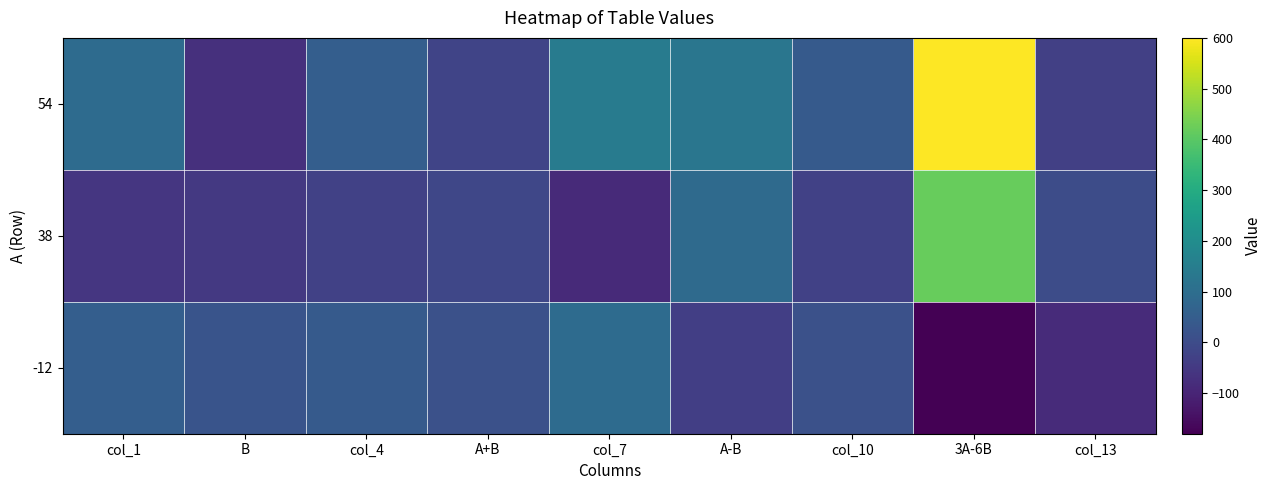

Reading left to right, list all the values displayed in this chart.

54: col_1=93	B=-73	col_4=52	A+B=-19	col_7=145	A-B=127	col_10=41	3A-6B=600	col_13=-33
38: col_1=-58	B=-51	col_4=-29	A+B=-13	col_7=-87	A-B=89	col_10=-29	3A-6B=420	col_13=0
-12: col_1=52	B=24	col_4=40	A+B=12	col_7=92	A-B=-36	col_10=12	3A-6B=-180	col_13=-84